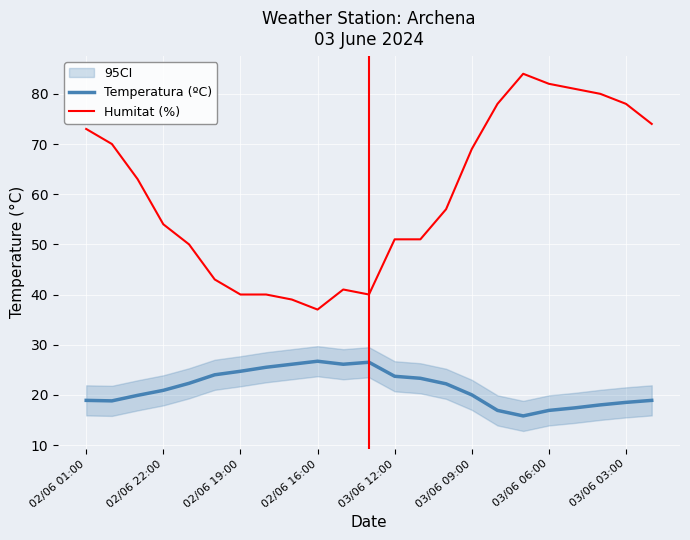

At which category does Humitat (%) reach its first local peak?

10